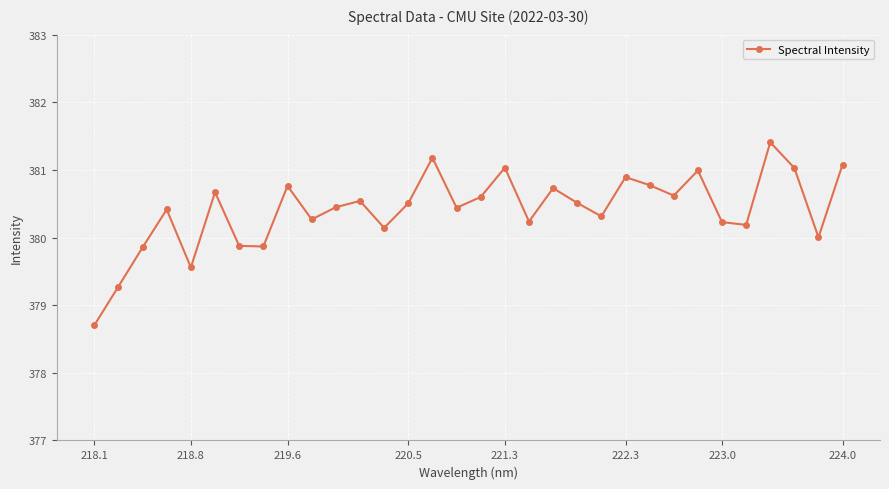

What is the difference between the maximum and minimum values?

2.7